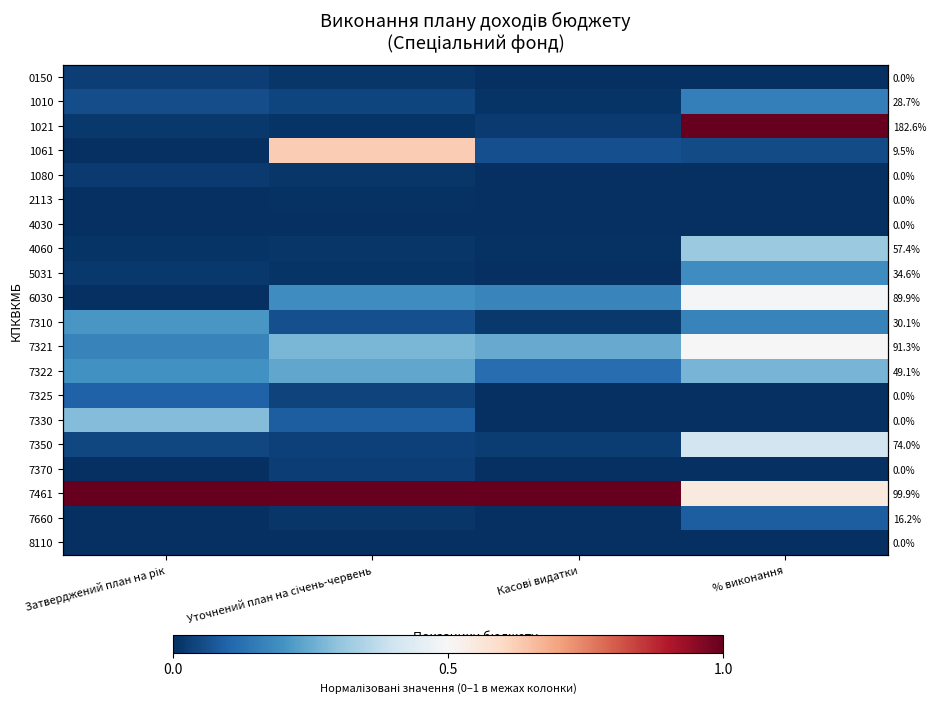

Is the value of 2113 at Касові видатки greater than the value of 7321 at % виконання?

No